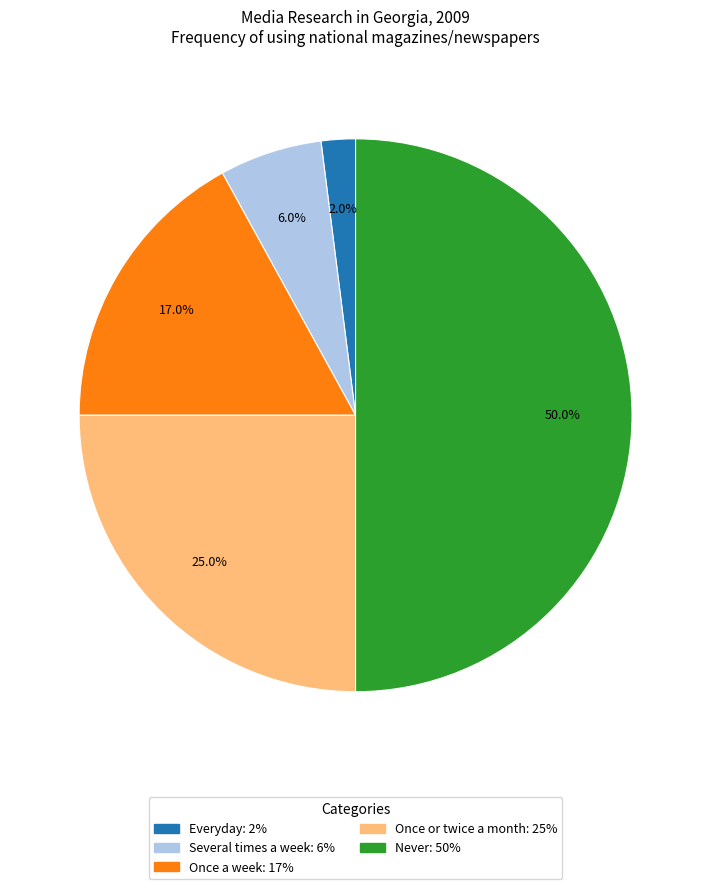

Does Everyday represent more than half of the total?

No